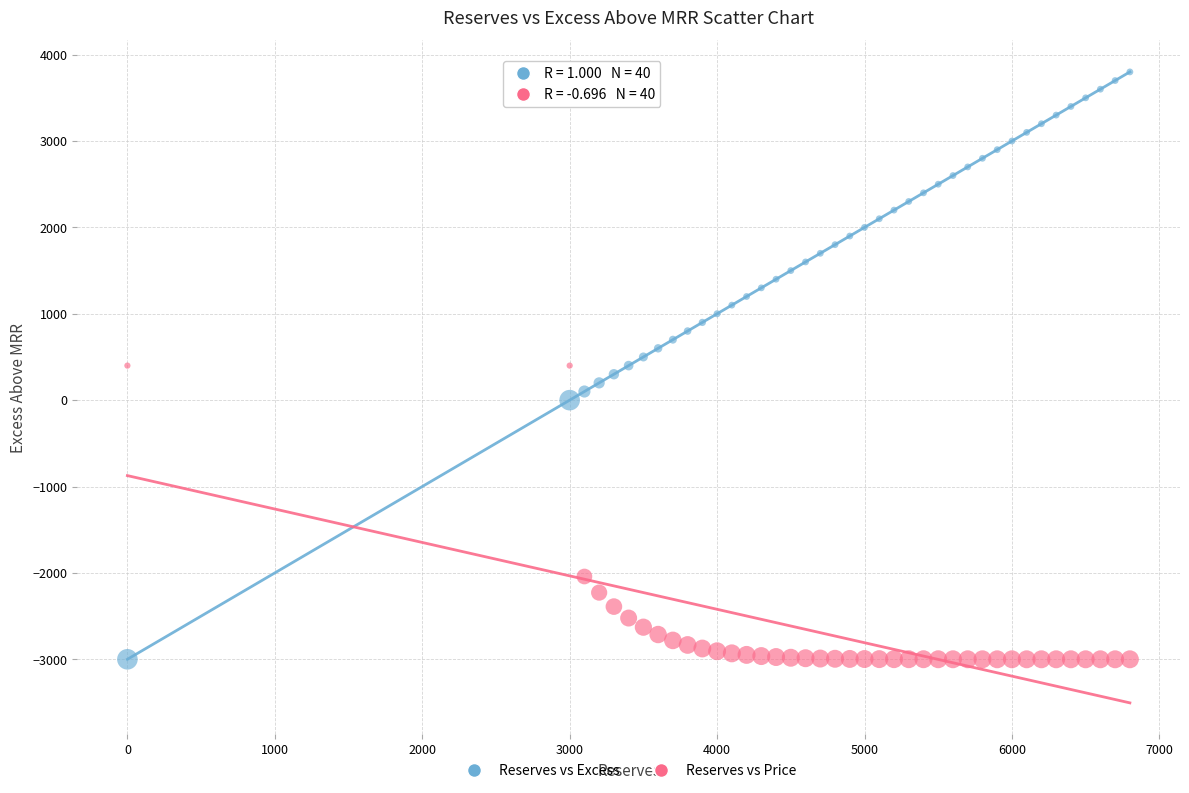

Across all data points, what is the range of Y values (max minus min)?

6800.0